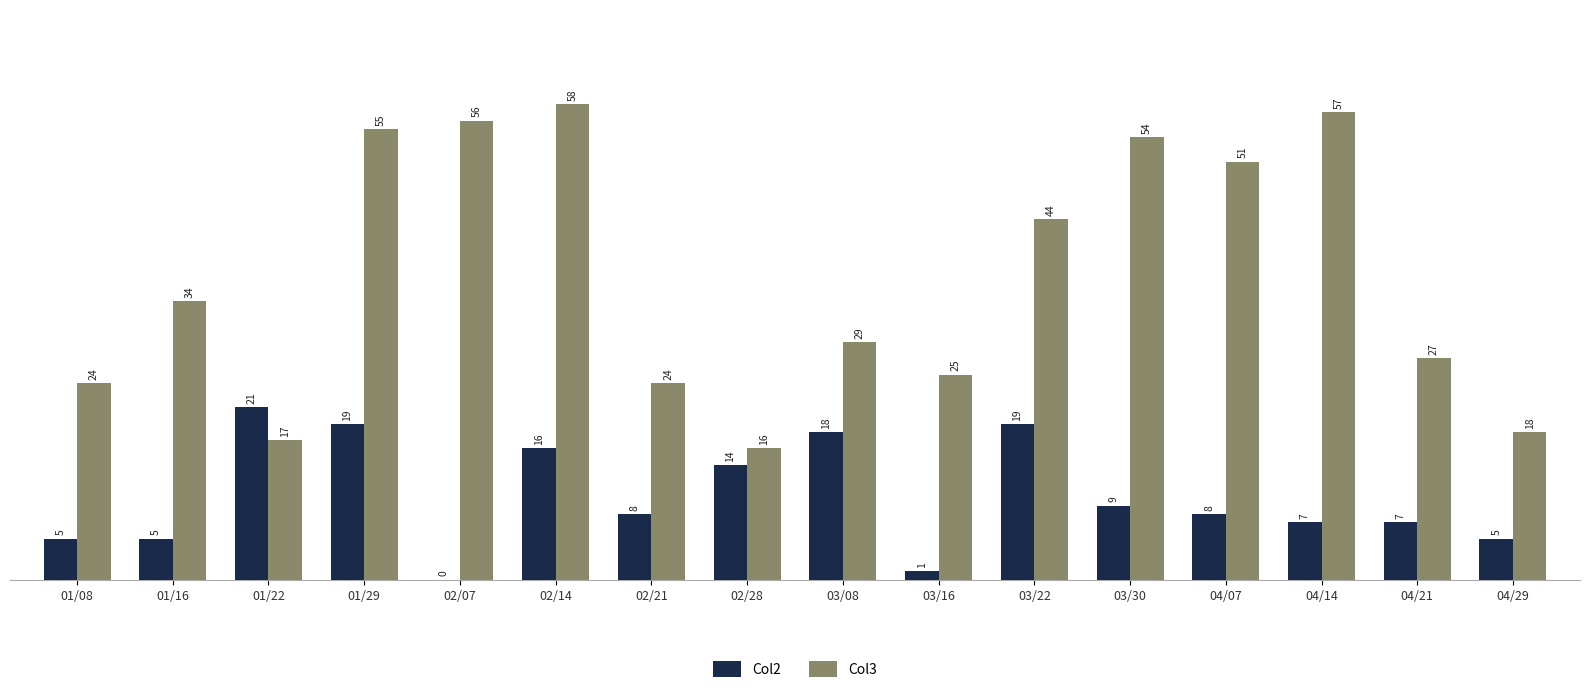

Count the number of categories in the chart.

16